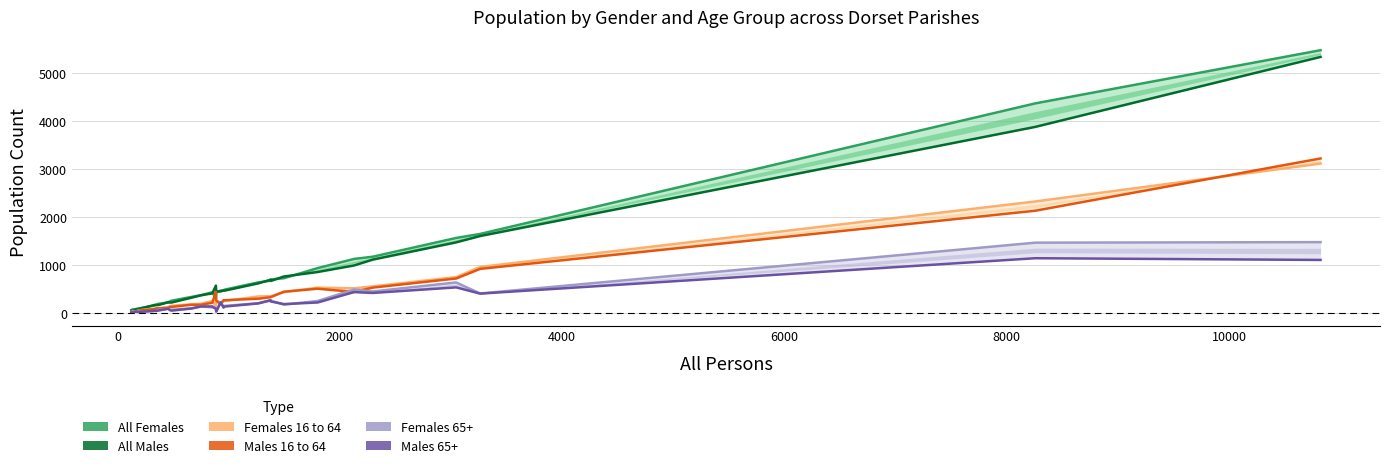

What is the average value of the Females 16 to 64 series?

434